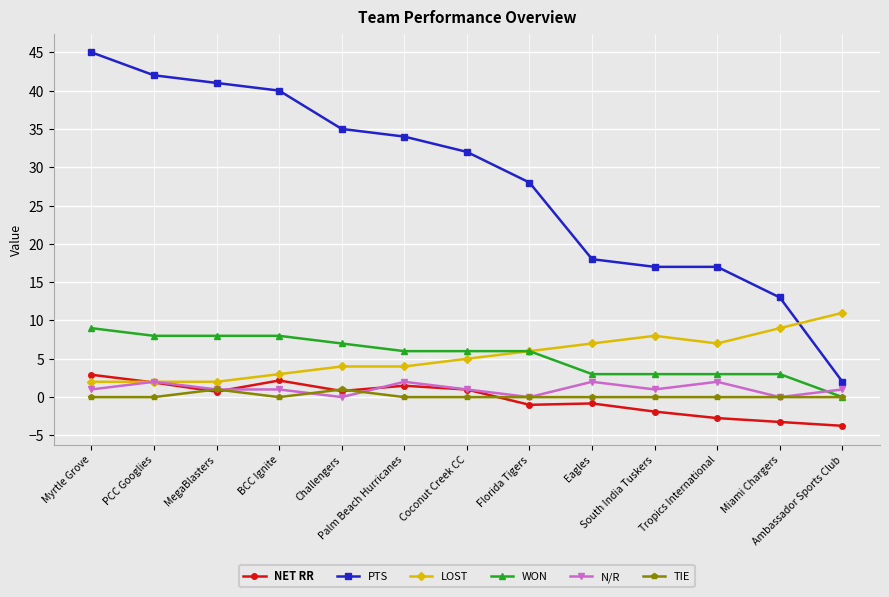

True or false: NET RR and PTS intersect in this chart.

False